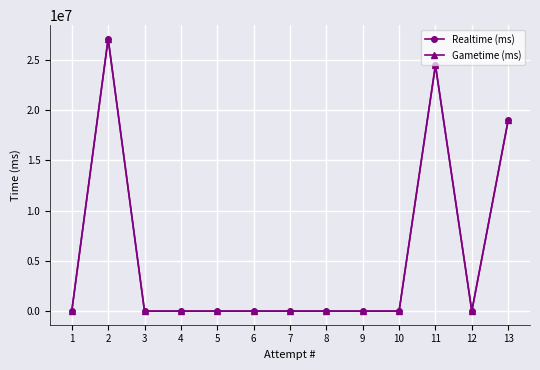

Reading right to left, what are all the values shown in this chart?

Realtime (ms): 18974637	0	24444339	0	0	0	0	0	0	0	0	27070940	0
Gametime (ms): 18974637	0	24444339	0	0	0	0	0	0	0	0	27070940	0